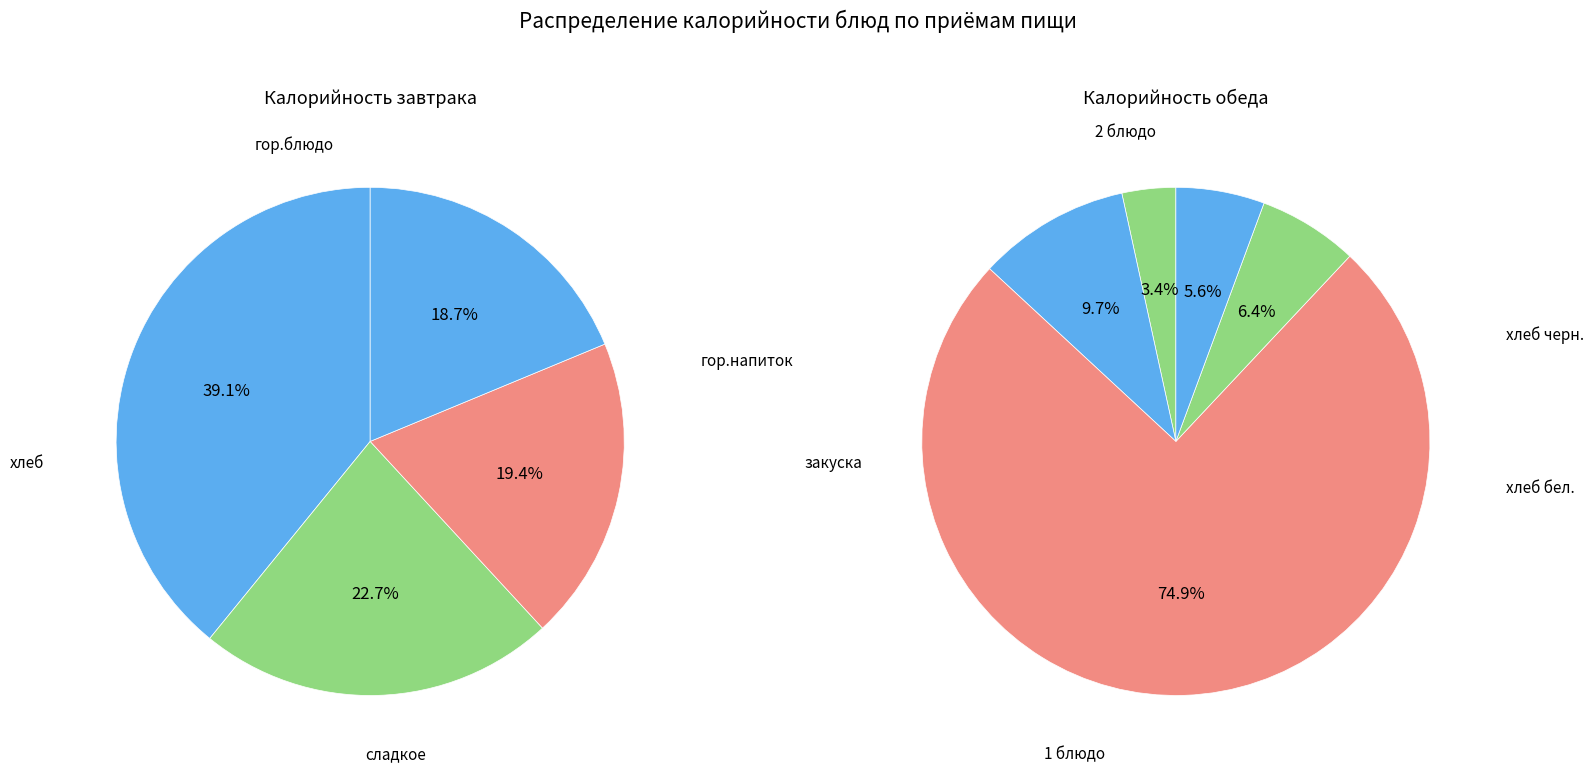

How many slices are in this pie chart?

9